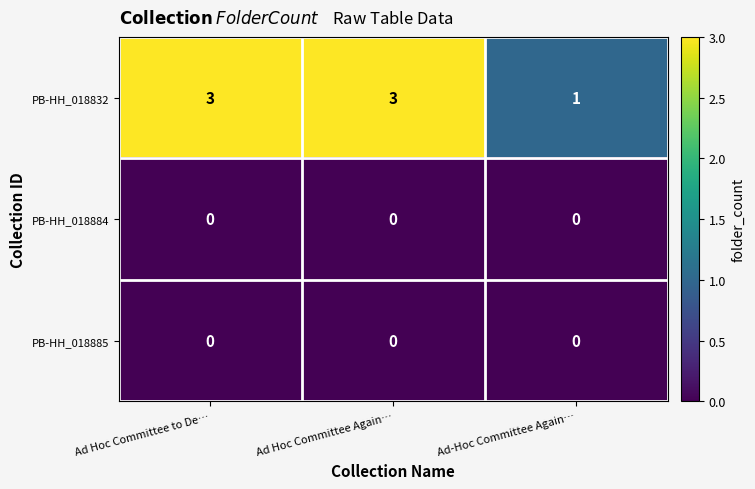

Which series has the largest range (max minus min)?

PB-HH_018832